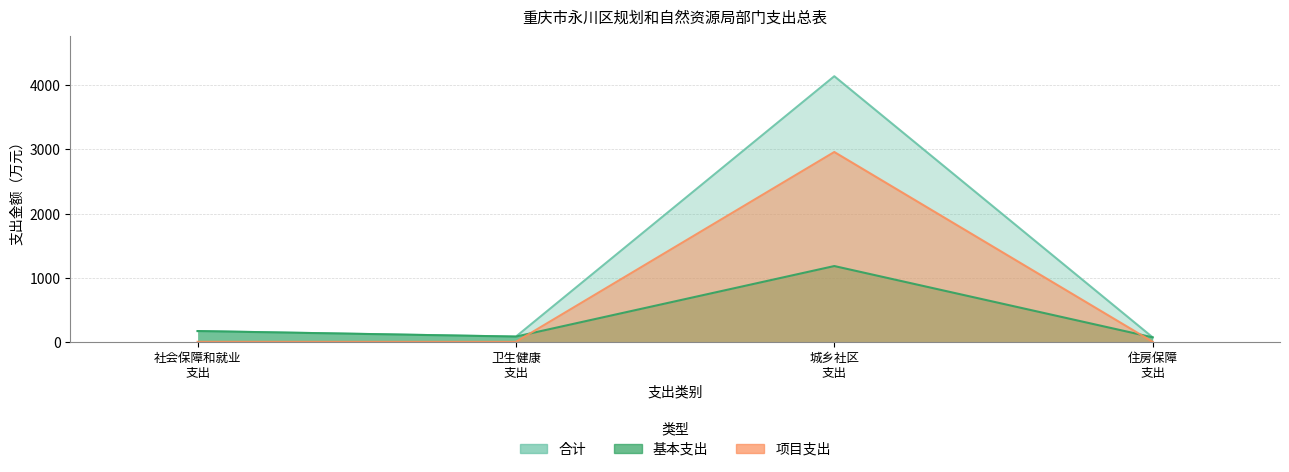

Rank the series at 卫生健康 支出 from highest to lowest value.

合计, 基本支出, 项目支出